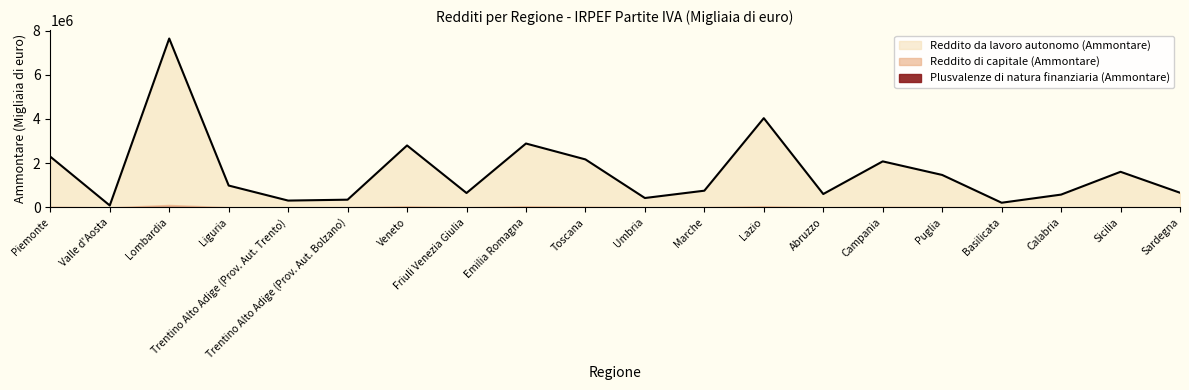

What is the maximum value shown in the chart?

7638155